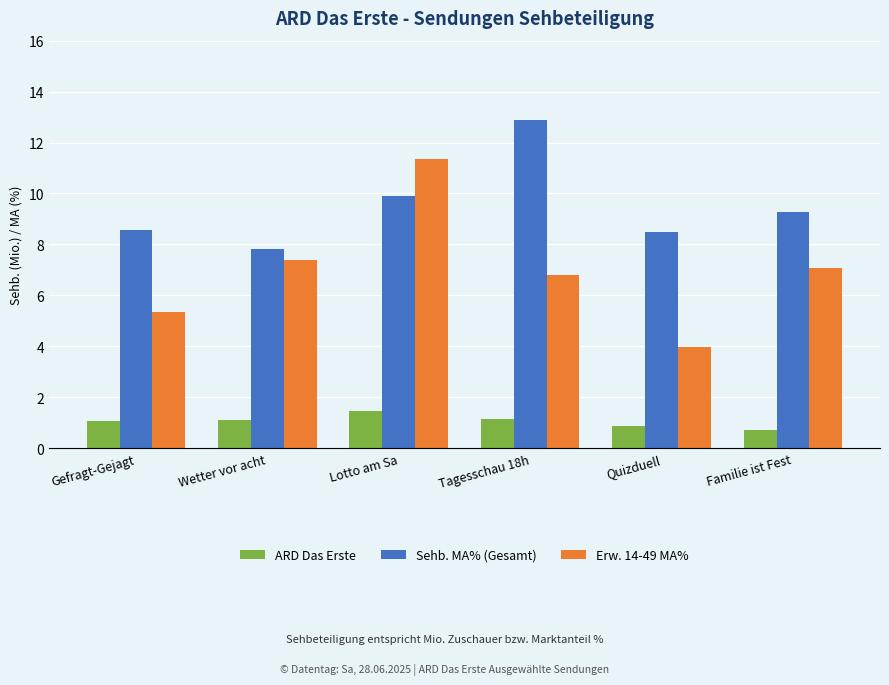

Which series has the largest range (max minus min)?

Erw. 14-49 MA%